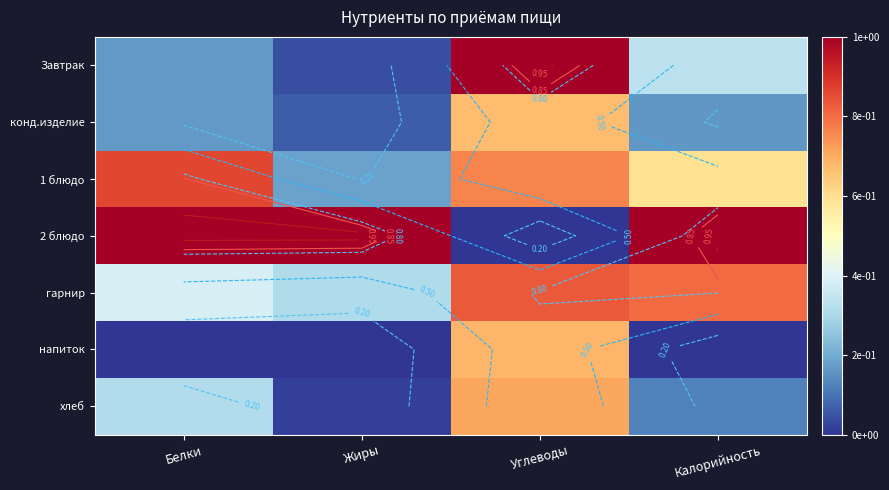

Which series has the largest range (max minus min)?

2 блюдо